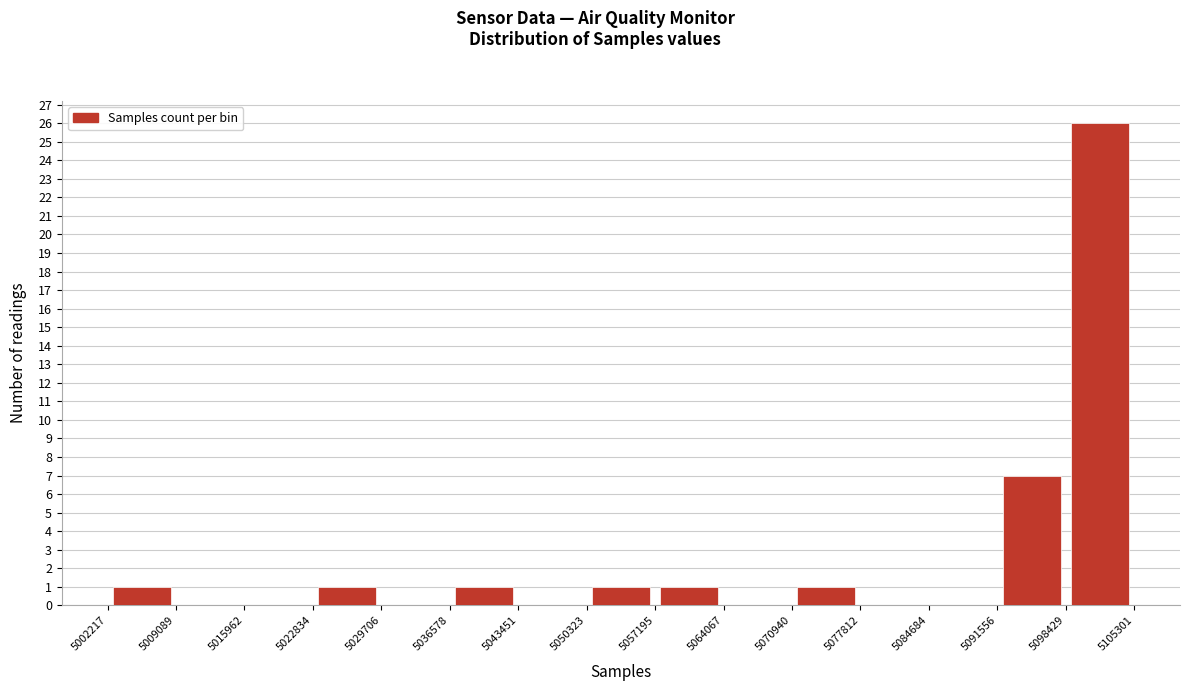

Reading left to right, transcribe this chart: for each bar, give the range it covers on the x-axis and its height. The values are not printed on the chart, so give them approximately, as read against the axis.

5002217 to 5009089: 1
5009089 to 5015962: 0
5015962 to 5022834: 0
5022834 to 5029706: 1
5029706 to 5036578: 0
5036578 to 5043451: 1
5043451 to 5050323: 0
5050323 to 5057195: 1
5057195 to 5064067: 1
5064067 to 5070940: 0
5070940 to 5077812: 1
5077812 to 5084684: 0
5084684 to 5091556: 0
5091556 to 5098429: 7
5098429 to 5105301: 26